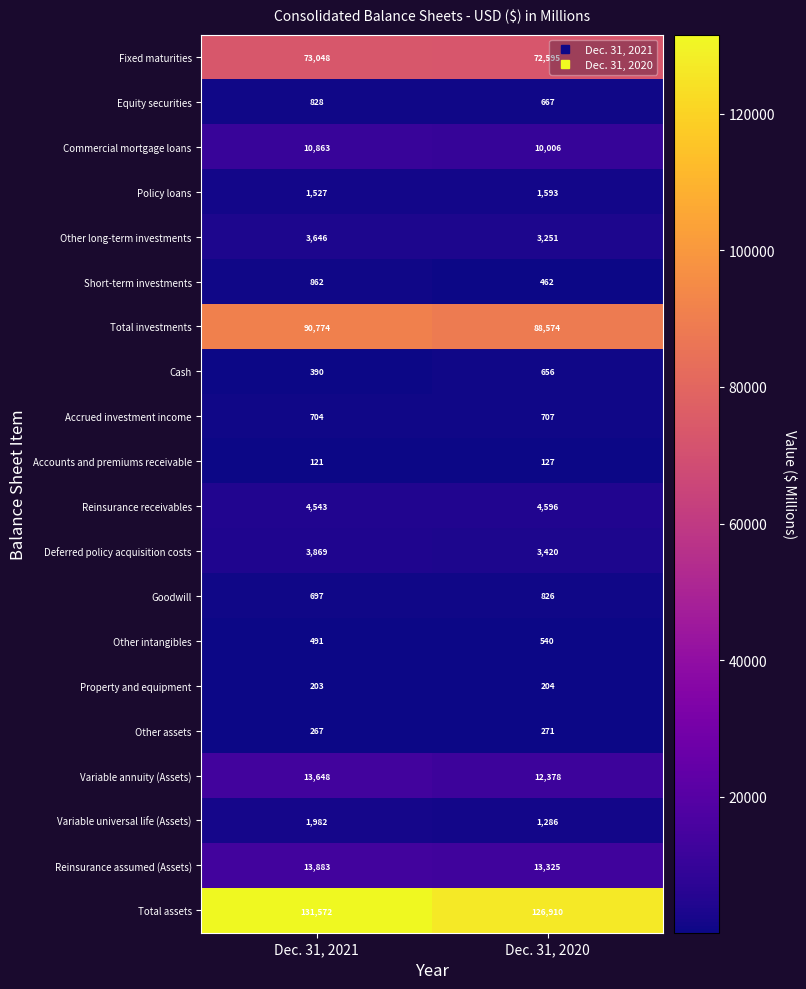

At Dec. 31, 2021, list the series in order from largest to smallest.

Total assets, Total investments, Fixed maturities, Reinsurance assumed (Assets), Variable annuity (Assets), Commercial mortgage loans, Reinsurance receivables, Deferred policy acquisition costs, Other long-term investments, Variable universal life (Assets), Policy loans, Short-term investments, Equity securities, Accrued investment income, Goodwill, Other intangibles, Cash, Other assets, Property and equipment, Accounts and premiums receivable